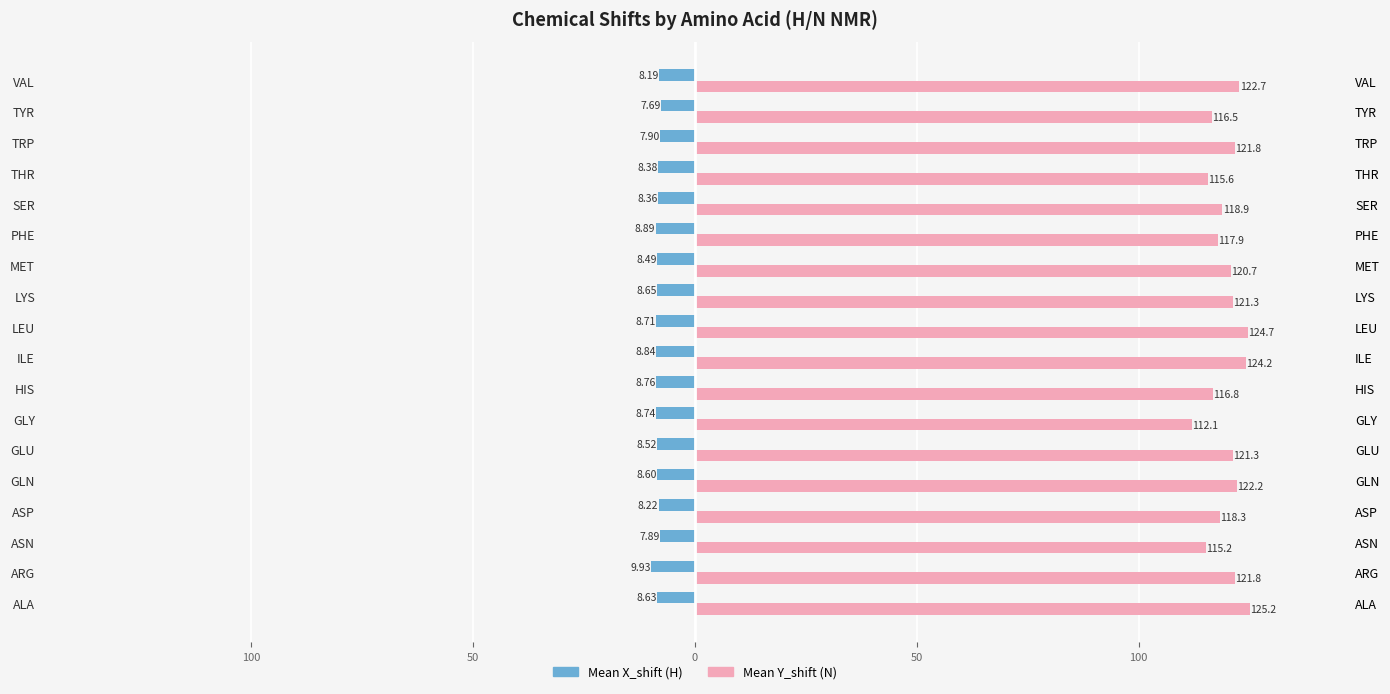

Between THR and VAL, which series saw the biggest shift?

Mean Y_shift